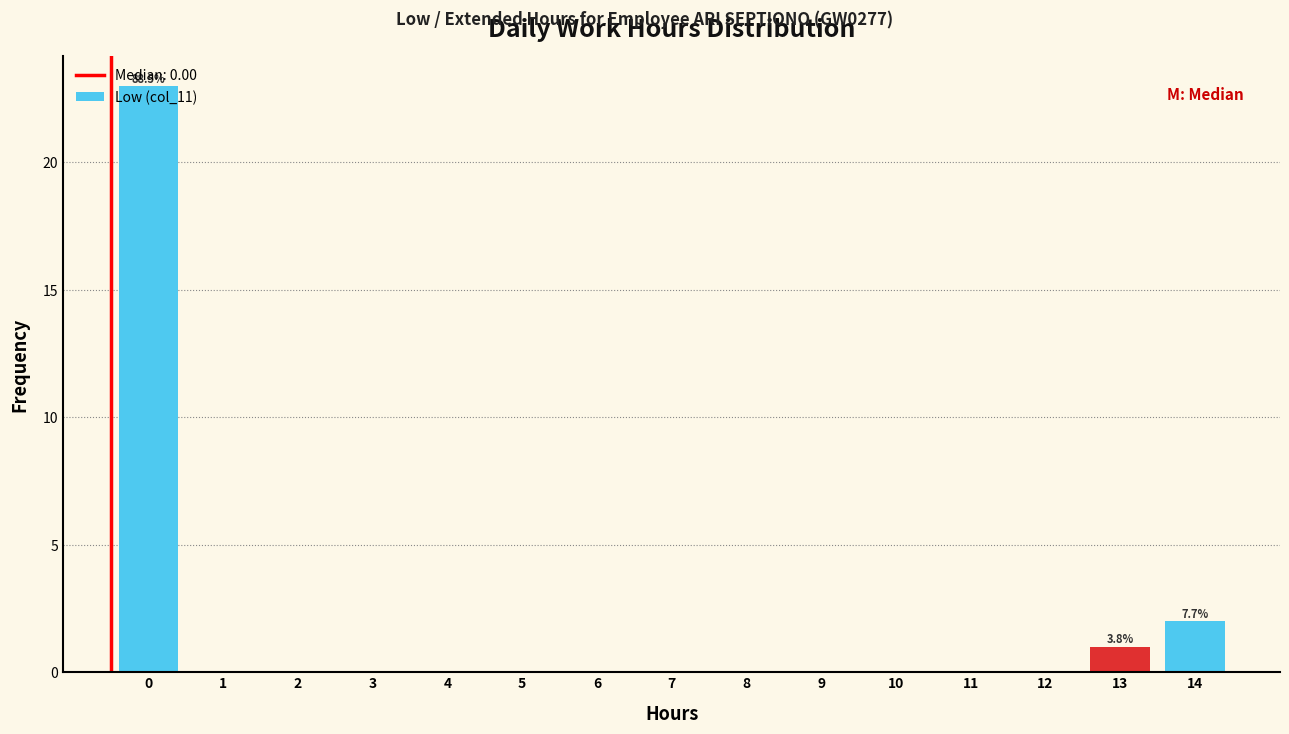

True or false: the data shows 0 at 6.

True